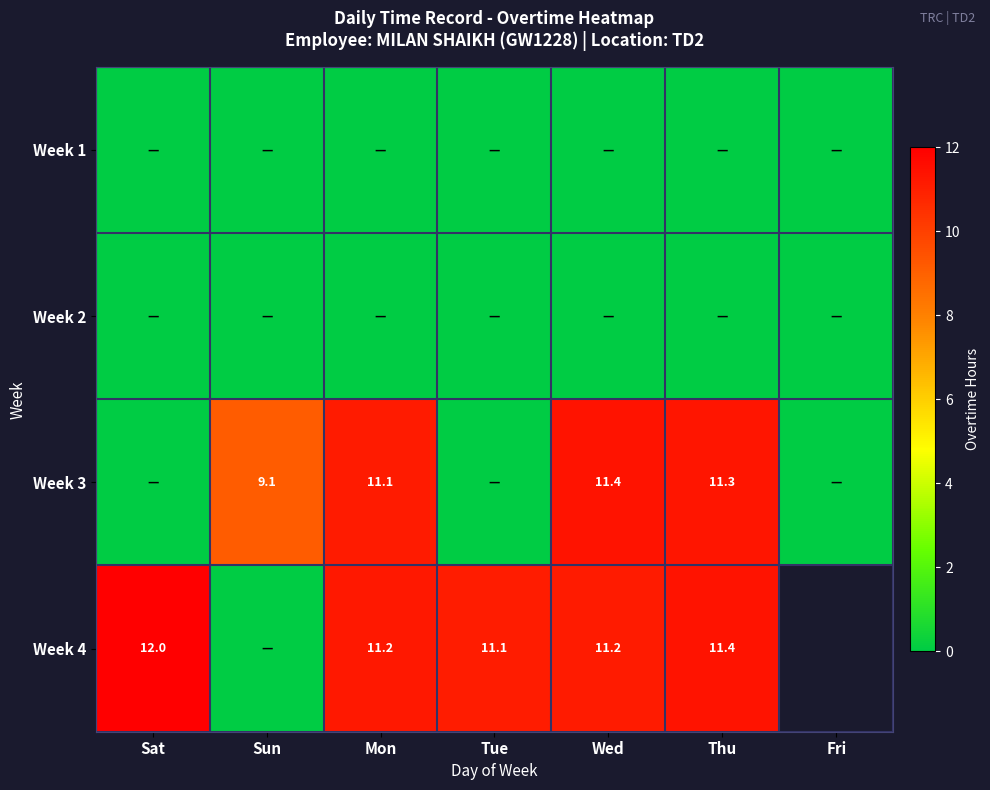

The value of Week 4 at Thu is 11.4. True or false?

True